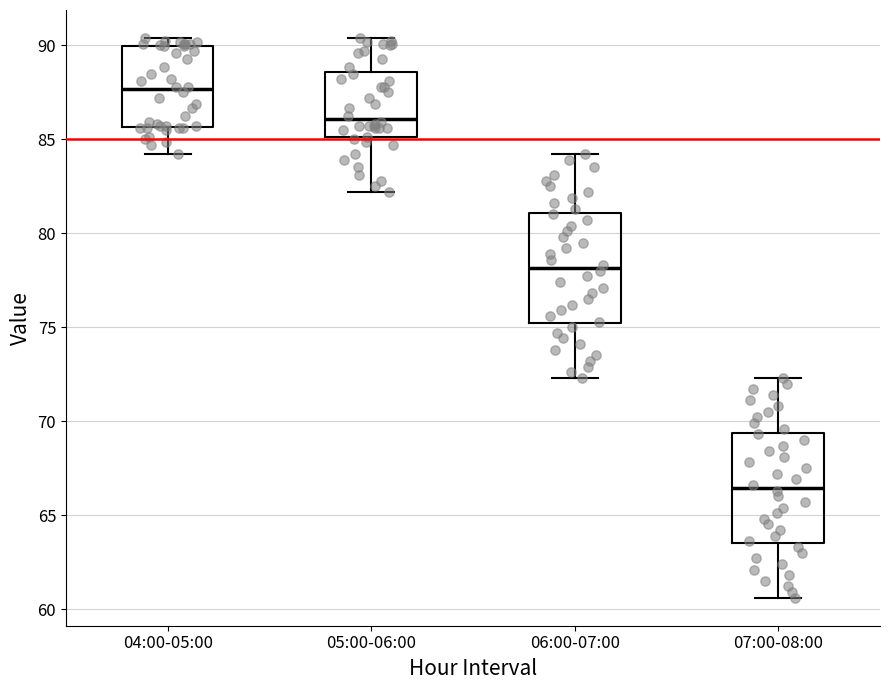

Reading left to right, read every box against the y-axis: the position of its median line, the range the box covers, and the ends of its whiskers. The values are not printed on the chart, so give them approximately, as read against the axis.

04:00-05:00: median 87.5, box 85.5 to 90.0, whiskers 84.0 to 90.5
05:00-06:00: median 86.0, box 85.0 to 88.5, whiskers 82.0 to 90.5
06:00-07:00: median 78.0, box 75.0 to 81.0, whiskers 72.5 to 84.0
07:00-08:00: median 66.5, box 63.5 to 69.5, whiskers 60.5 to 72.5